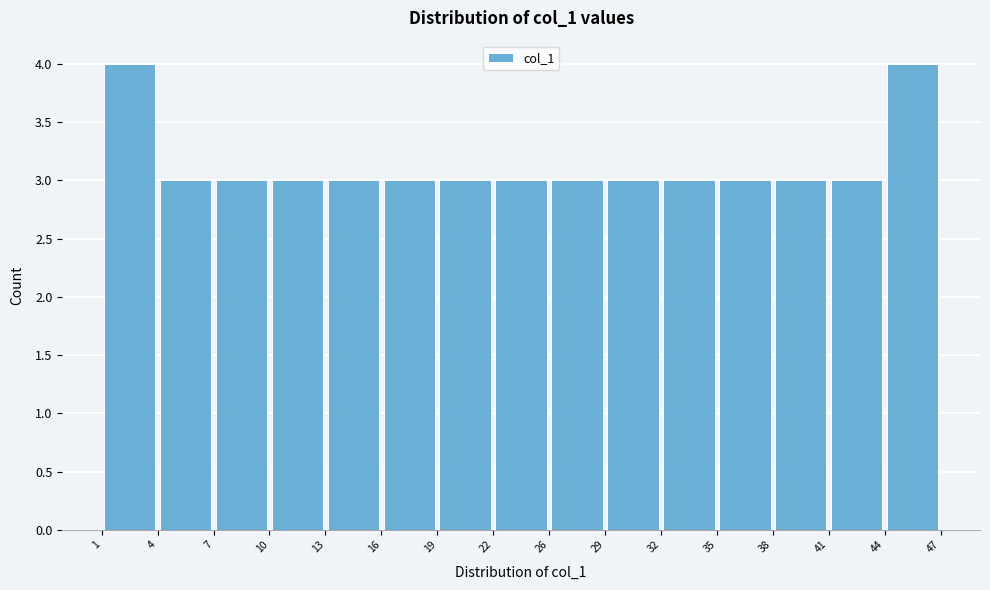

Reading left to right, list every bar in this chart as the range it spans on the x-axis followed by its height. The values are not printed on the chart, so give them approximately, as read against the axis.

1 to 4: 4
4 to 7: 3
7 to 10: 3
10 to 13: 3
13 to 16: 3
16 to 19: 3
19 to 22: 3
22 to 26: 3
26 to 29: 3
29 to 32: 3
32 to 35: 3
35 to 38: 3
38 to 41: 3
41 to 44: 3
44 to 47: 4